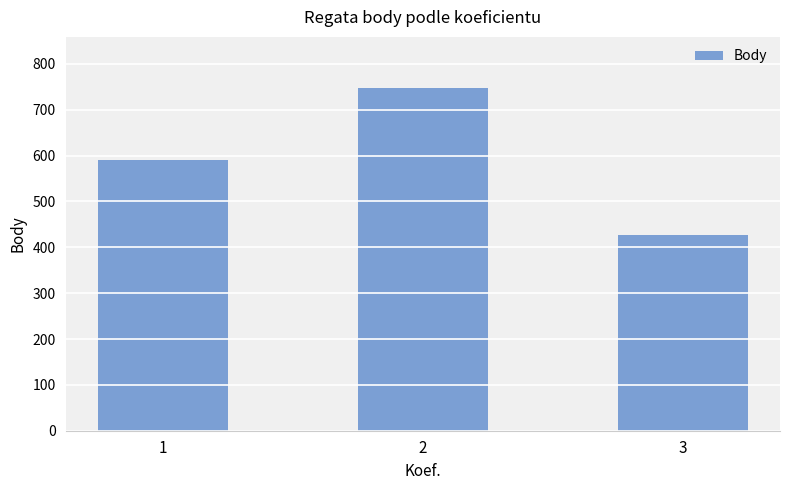

What is the smallest value displayed?

427